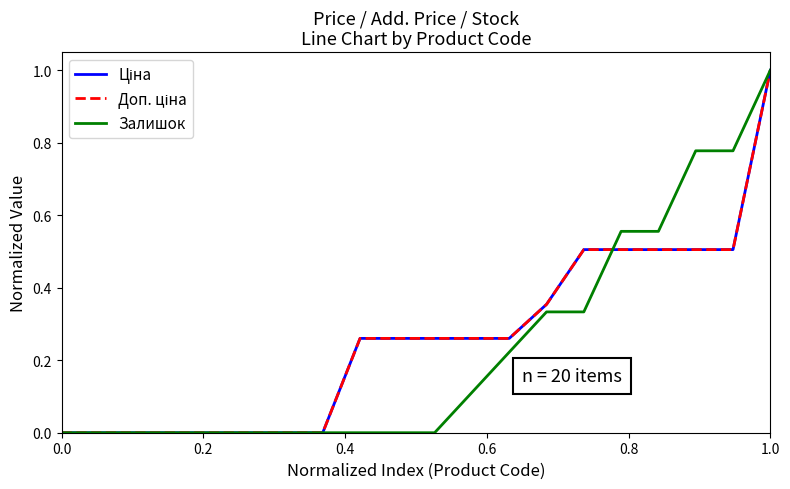

What is the maximum value for Ціна?

1.0